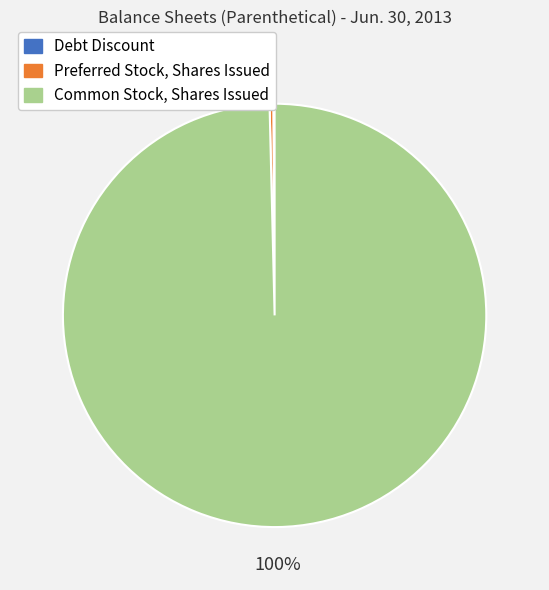

What is the majority slice?

Common Stock, Shares Issued